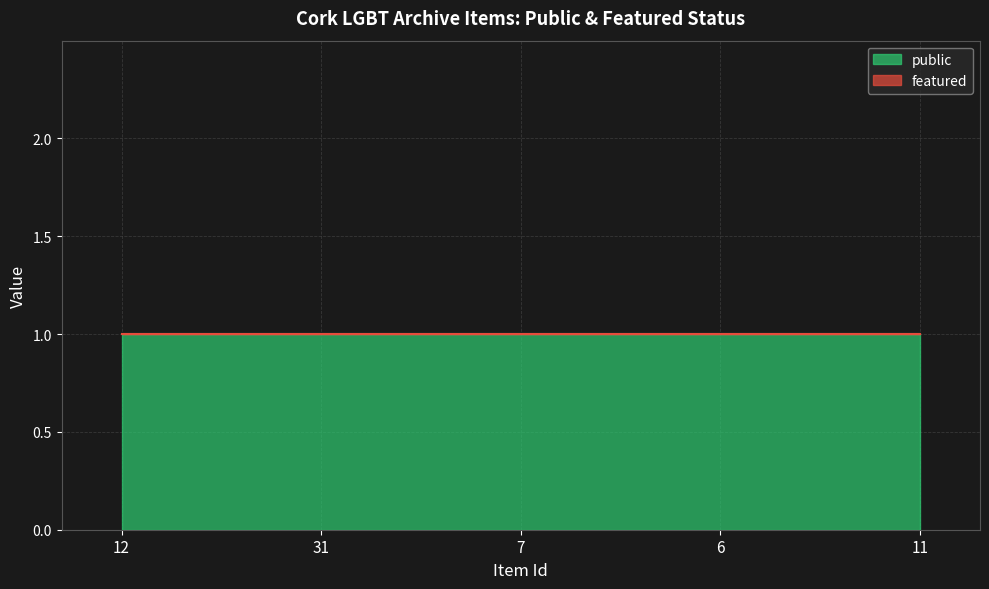

List the labels in order of featured value, largest first.

12, 31, 7, 6, 11